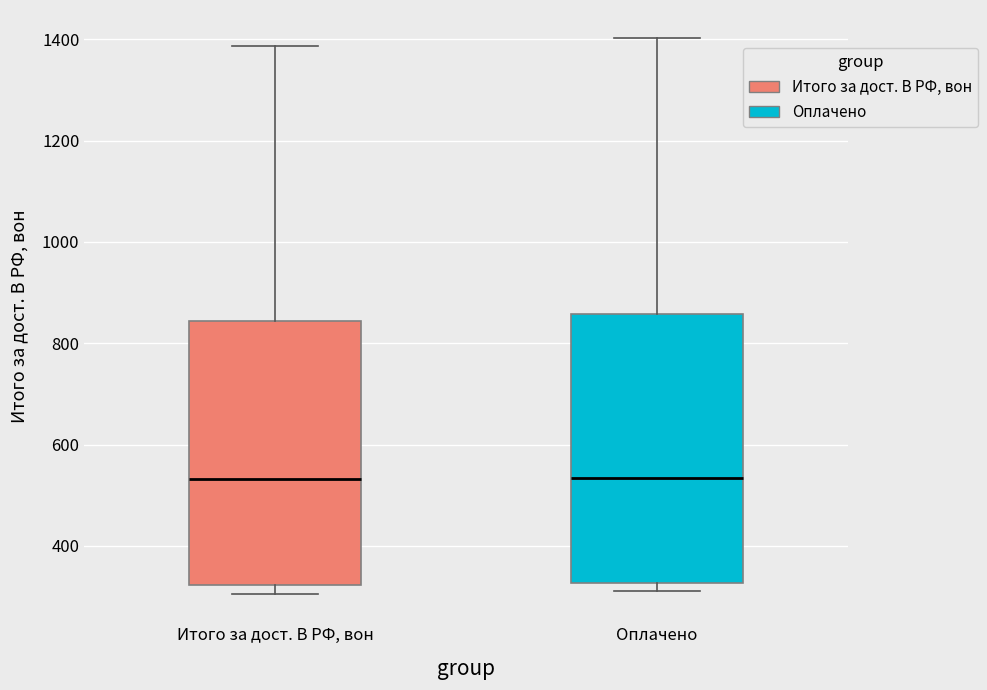

Reading left to right, transcribe this box plot: for each box, give where its median line is, the range the box spans, and where its two whiskers end, as read against the y-axis. The values are not printed on the chart, so give them approximately, as read against the axis.

Итого за дост. В РФ, вон: median 540, box 320 to 840, whiskers 300 to 1380
Оплачено: median 540, box 320 to 860, whiskers 320 (just below the box's lower edge) to 1400